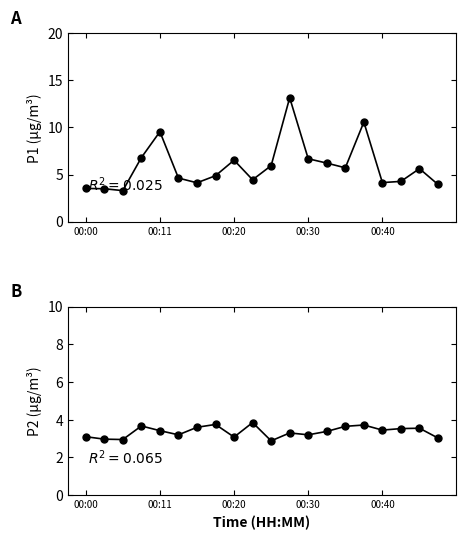

True or false: P2 and P1 cross at least once.

False